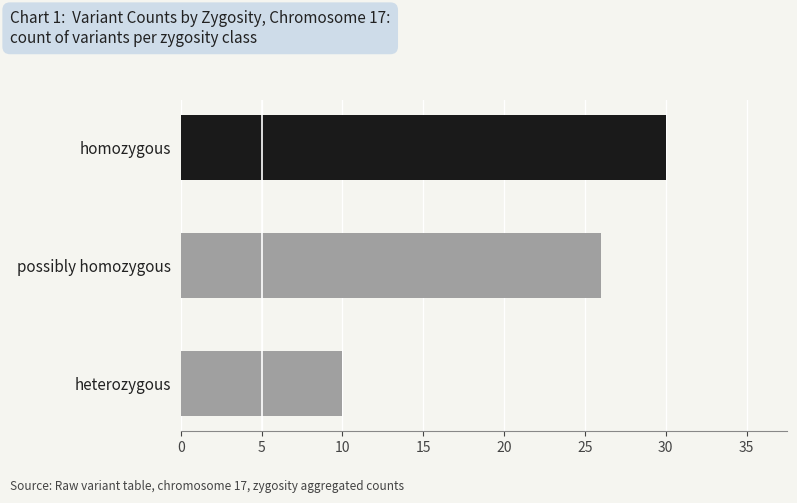

List the labels in order of value, smallest first.

heterozygous, possibly homozygous, homozygous